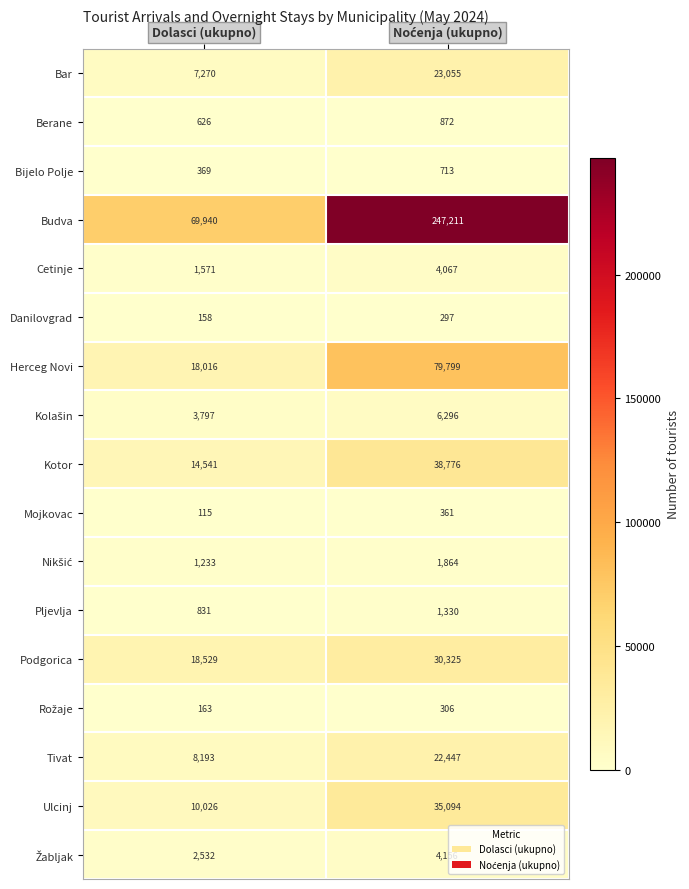

Which series has the largest total across all categories?

Budva